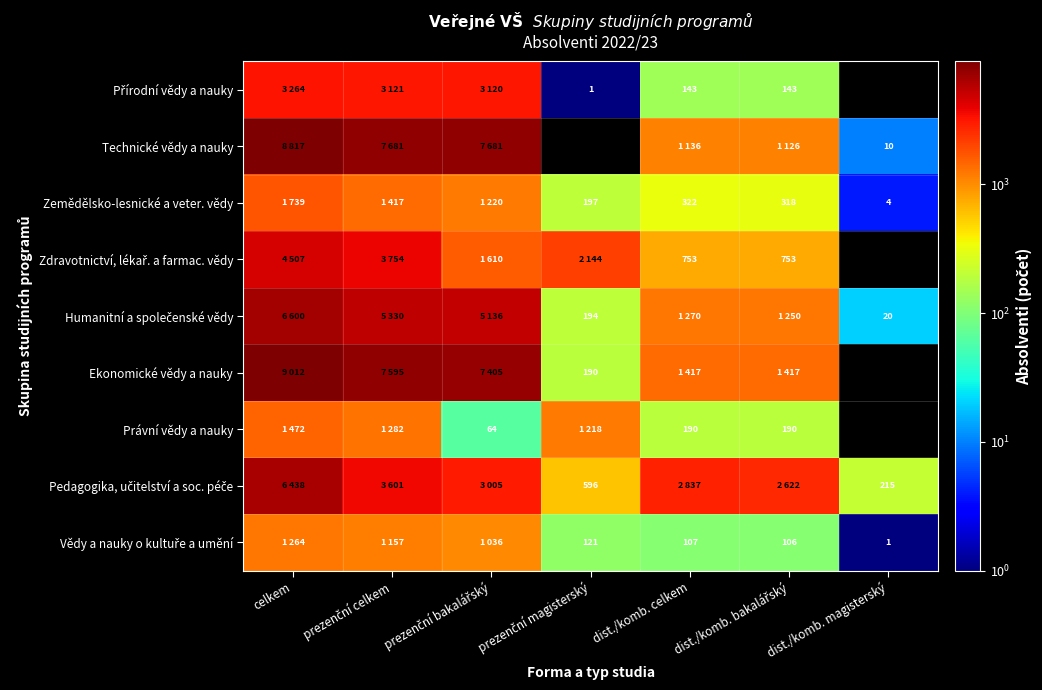

Which category has the lowest value in the Technické vědy a nauky series?

dist./komb. magisterský